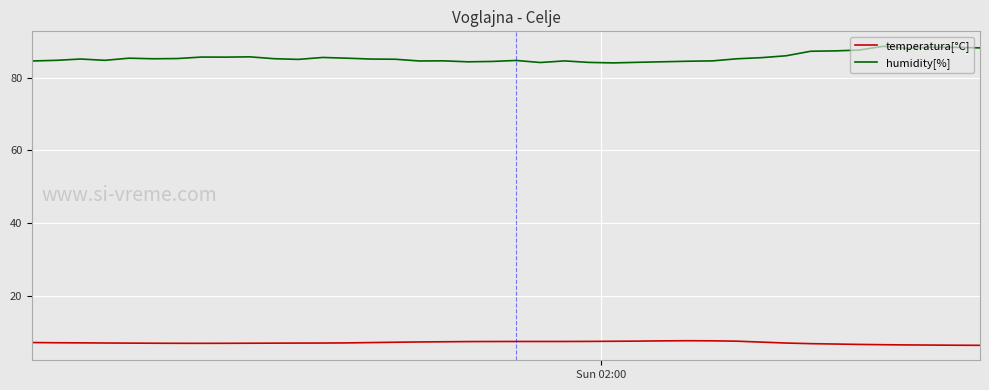

What is the sum of all temperatura[°C] values?

280.4